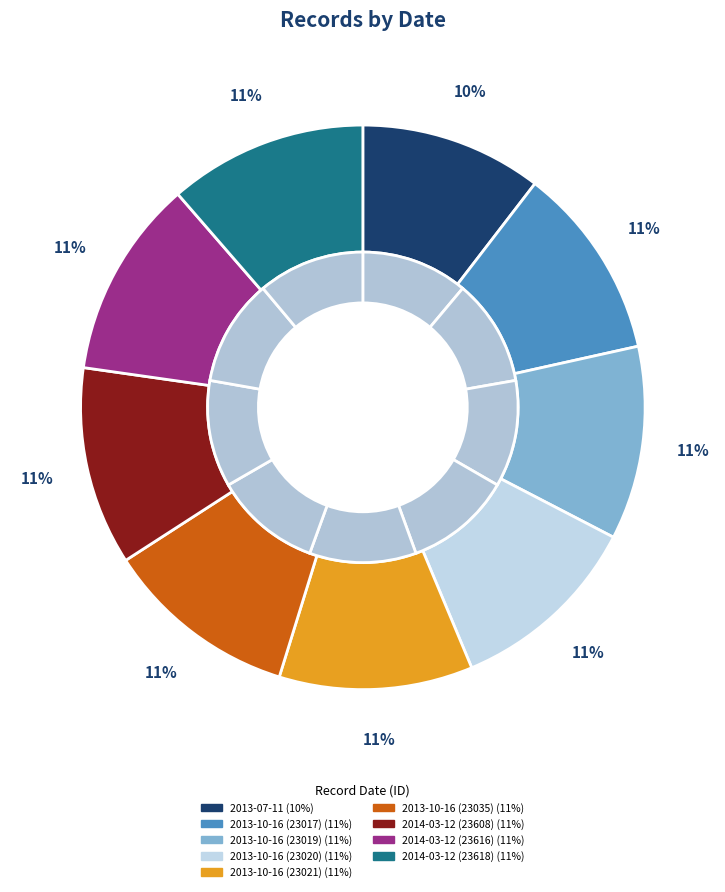

Which has a higher value, 2013-10-16 (23019) or 2014-03-12 (23608)?

2014-03-12 (23608)